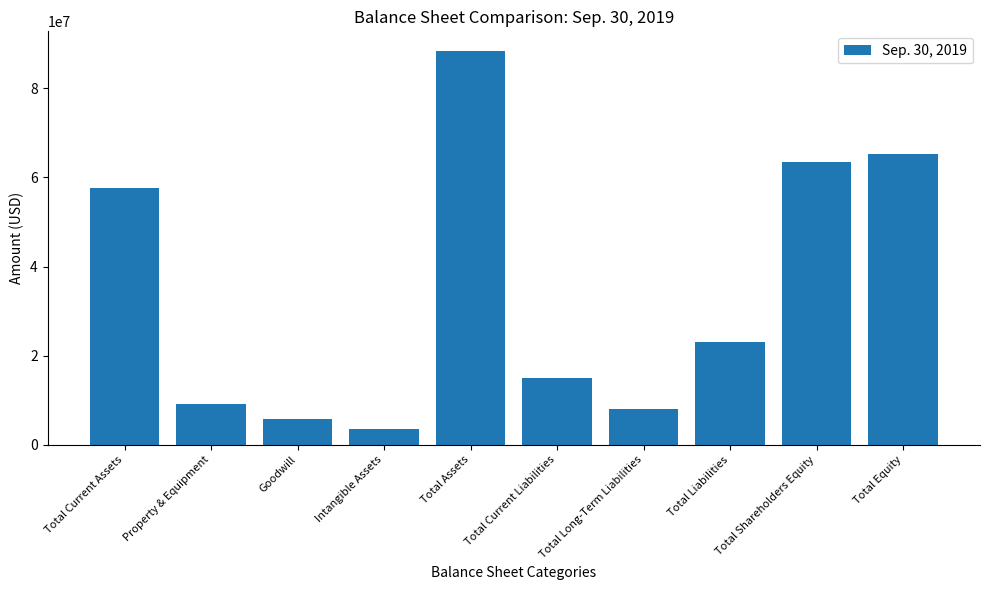

Is it true that the value at Goodwill is 10204936?

False